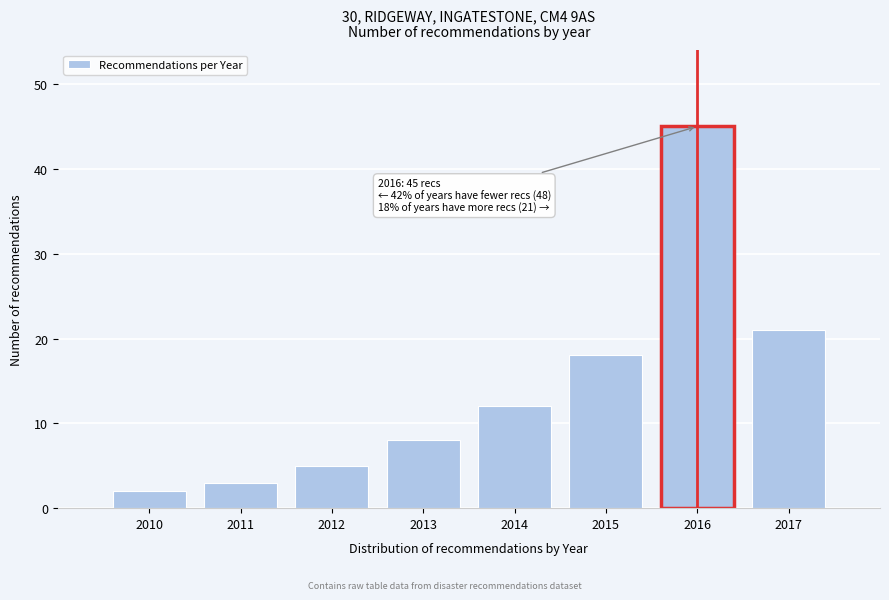

Reading right to left, transcribe all the data shown in this chart.

21	45	18	12	8	5	3	2